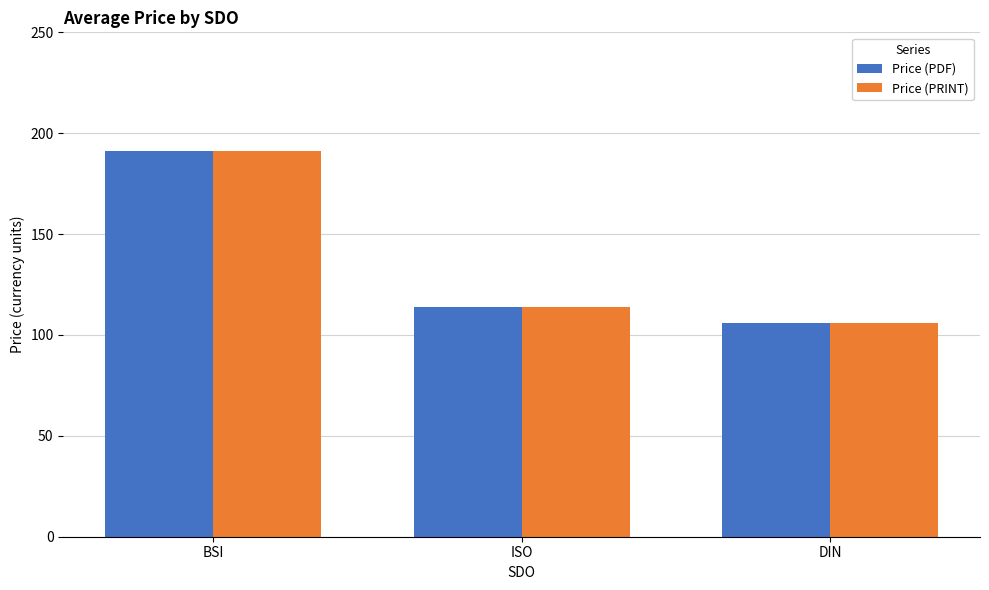

What is the sum of all Price (PRINT) values?

410.4